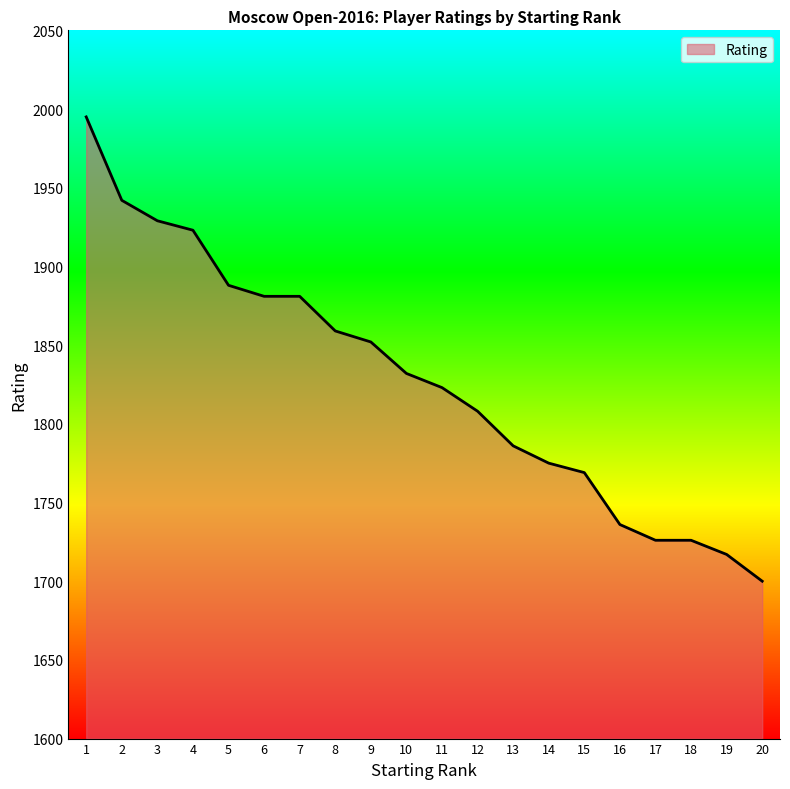

What is the ratio of the value at 7 to the value at 6?

1.0